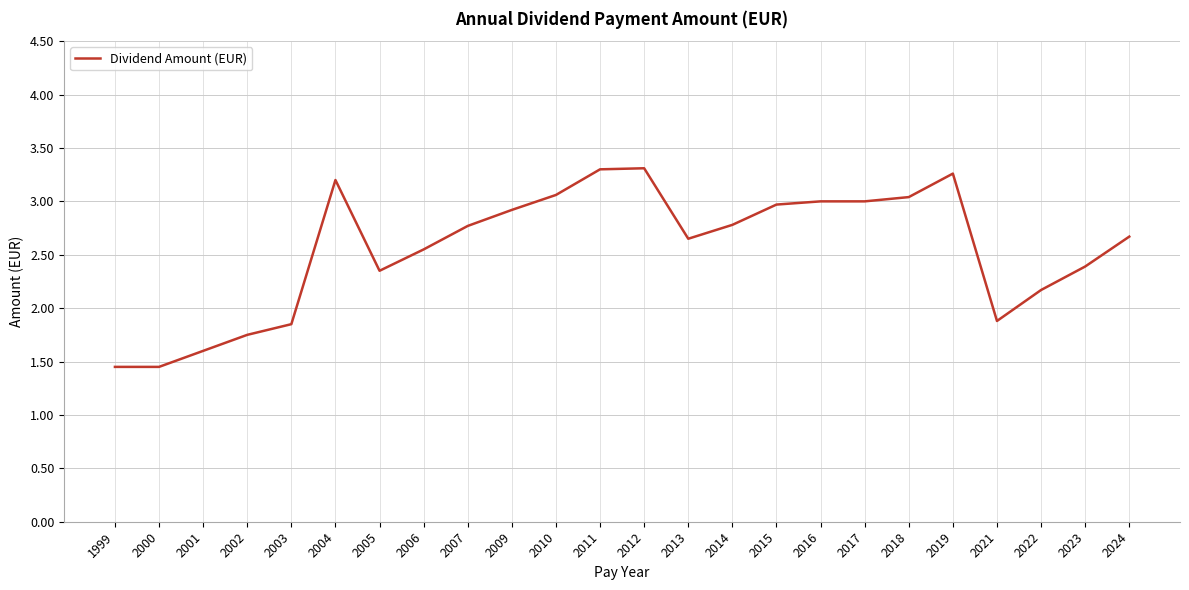

What is the change in value from 1999 to 2018?

+1.6